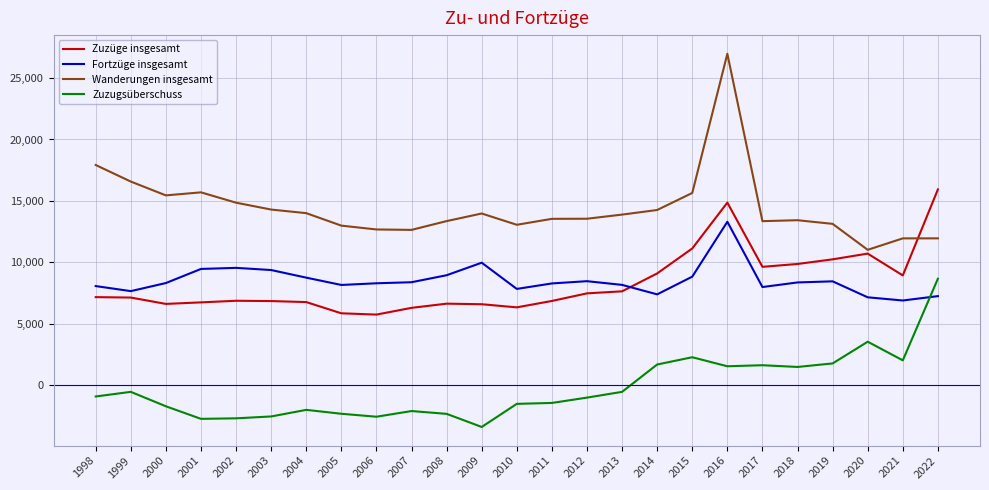

Where does the Zuzugsüberschuss series first go above -991?

1998